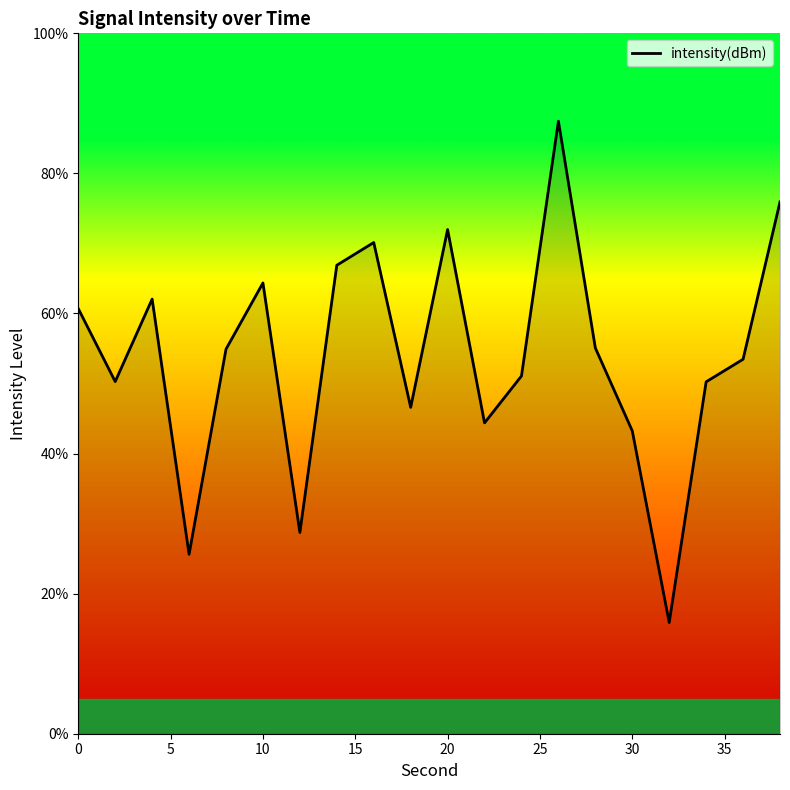

How many lines are shown in the chart?

1